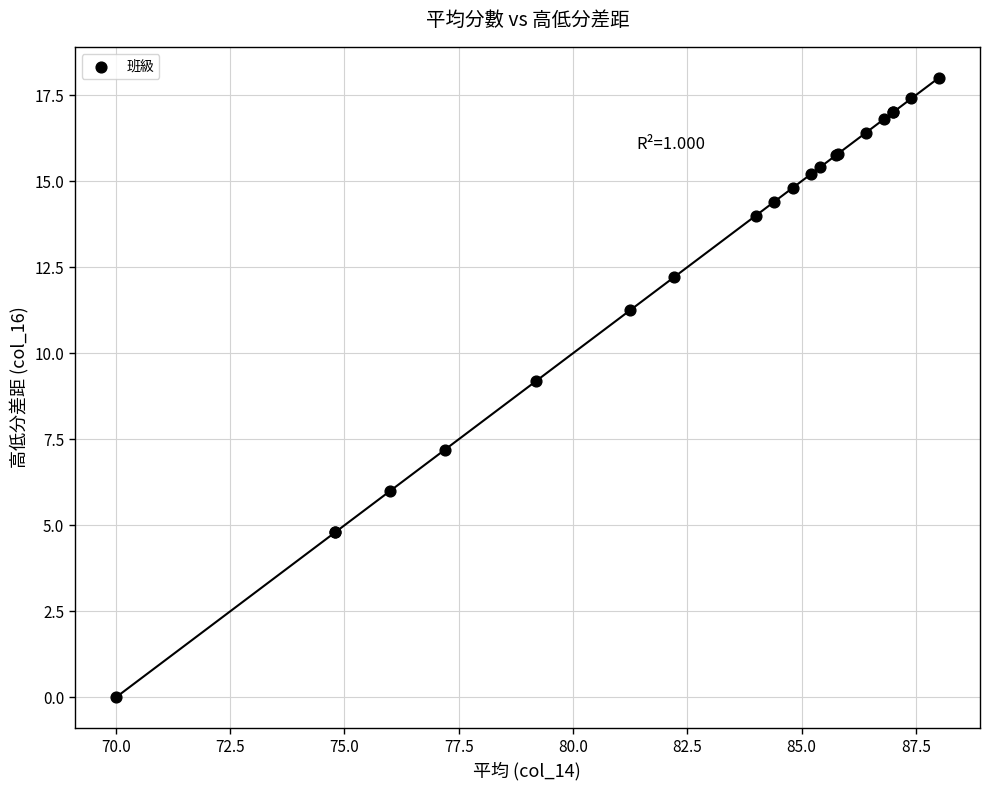

What Y value in the scatter plot is closest to 9?

9.2